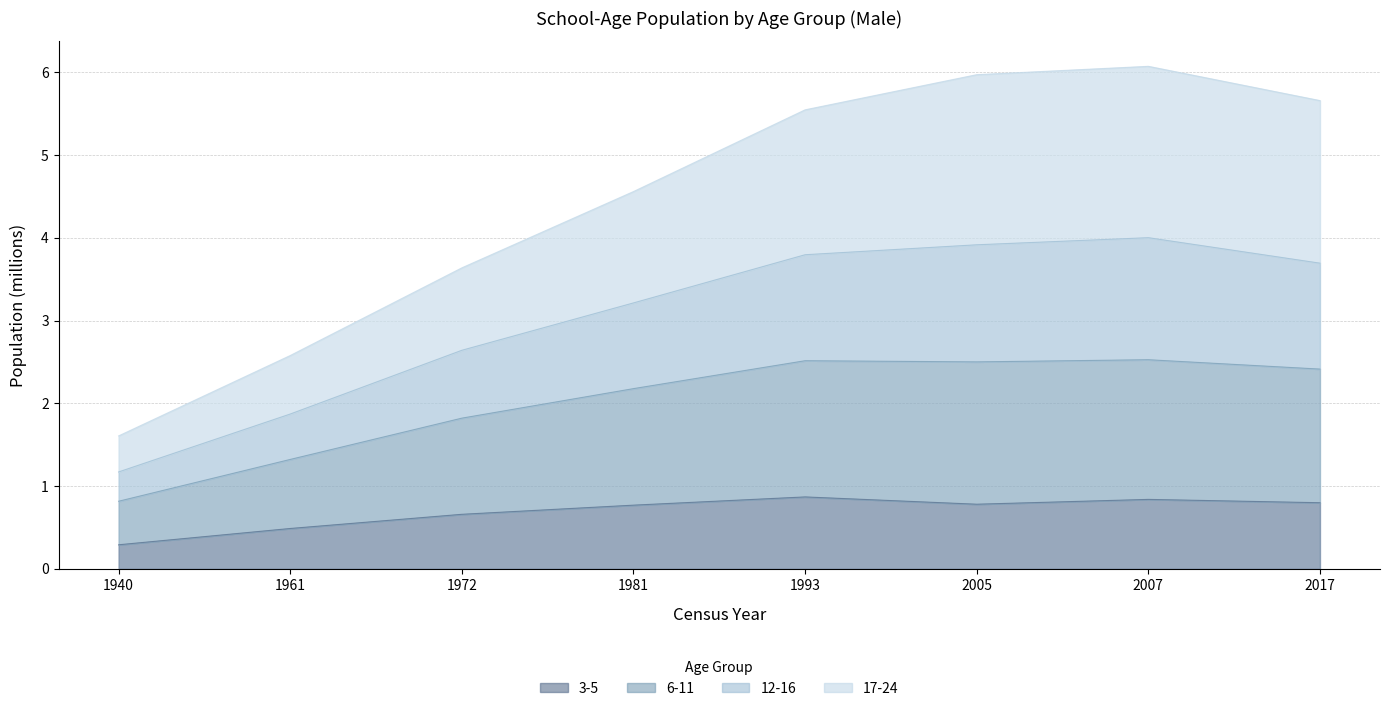

Which has a higher value, 2017 or 1972?

2017